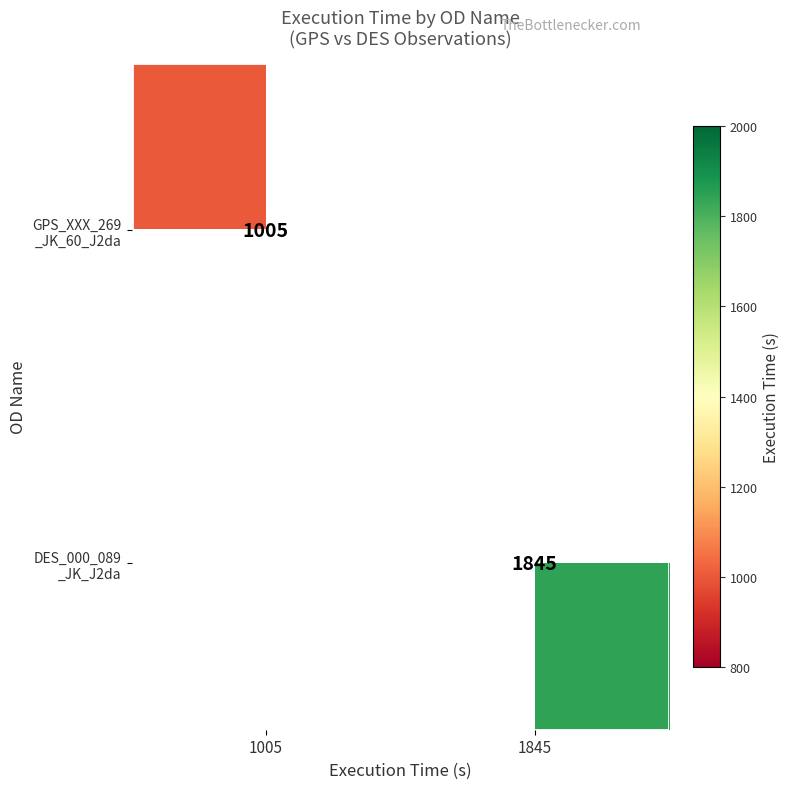

Is the value of DES_000_089 _JK_J2da at 1845 greater than the value of GPS_XXX_269 _JK_60_J2da at 1845?

No